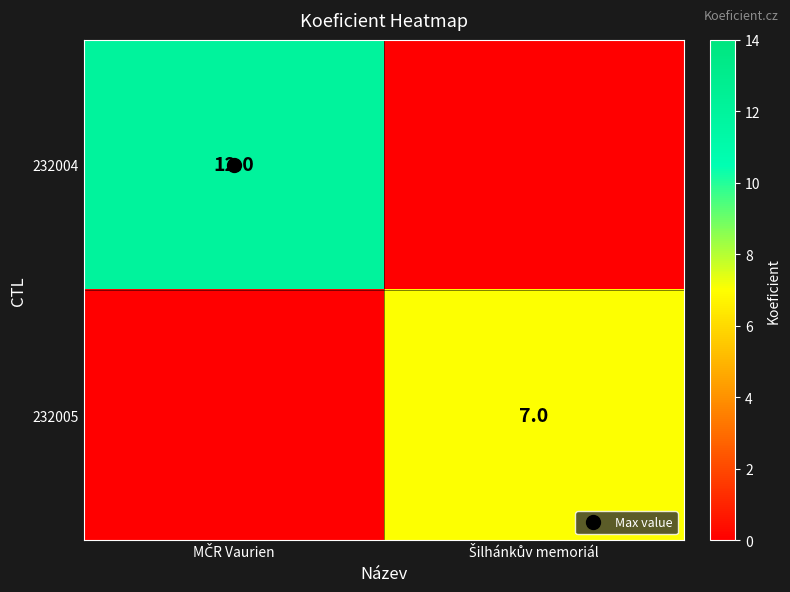

True or false: 232005 has a value of 0 at MČR Vaurien.

True